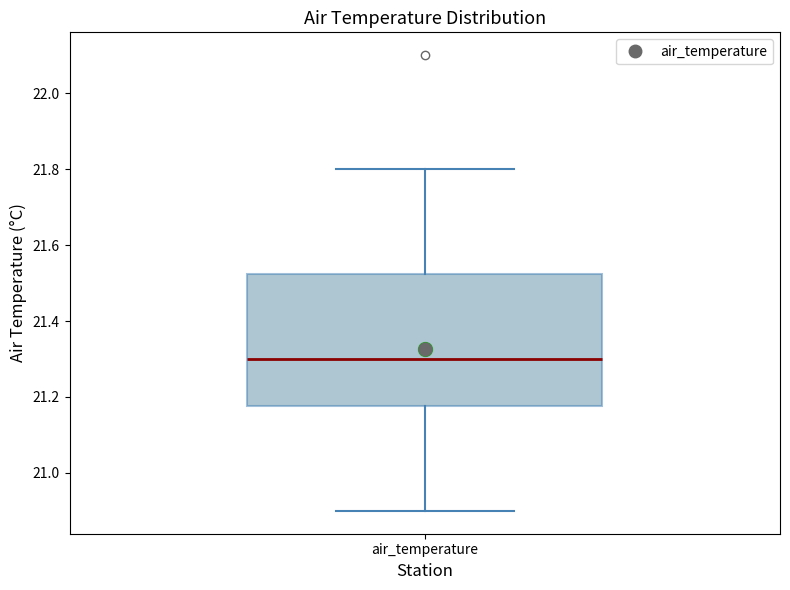

Transcribe this box plot: give where the median line is, the range the box spans, and where the two whiskers end, as read against the y-axis. The values are not printed on the chart, so give them approximately, as read against the axis.

median 21.30, box 21.18 to 21.52, whiskers 20.90 to 21.80